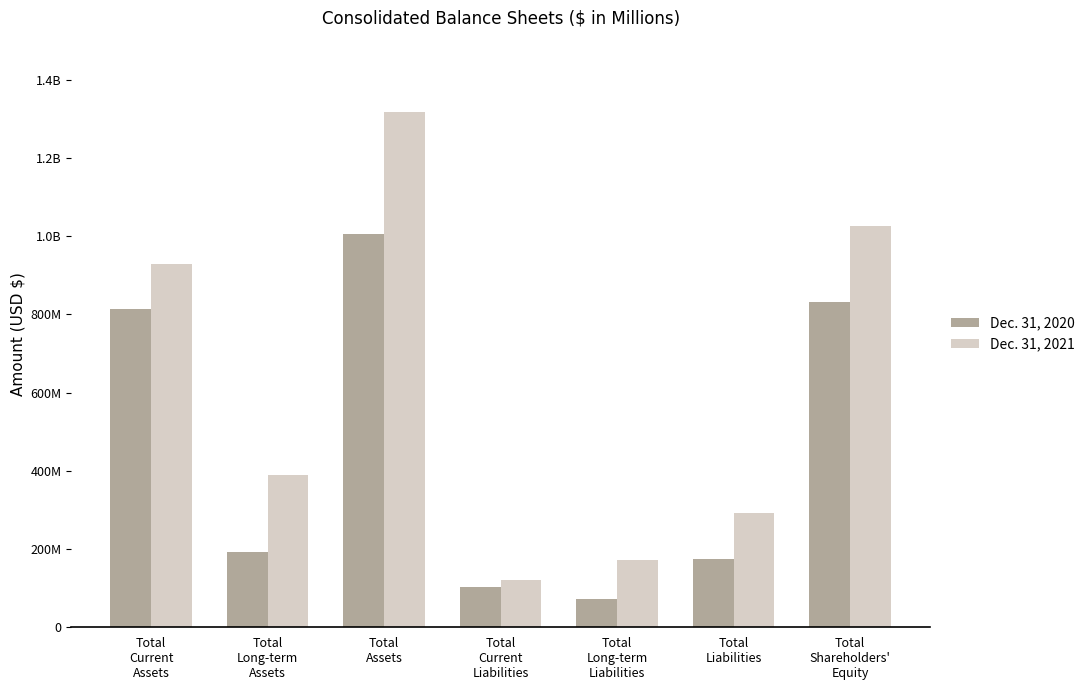

Are the bars grouped side by side (vs. stacked)?

Yes